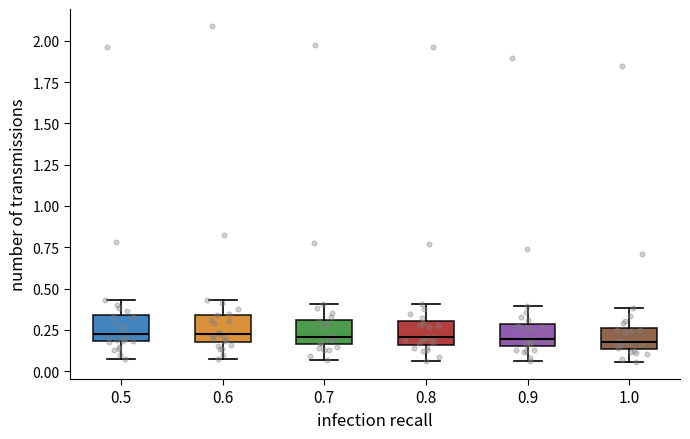

Where does the lower whisker of the box at x = 1.0 end on the y-axis? The values are not printed on the chart, so give them approximately, as read against the axis.

0.05